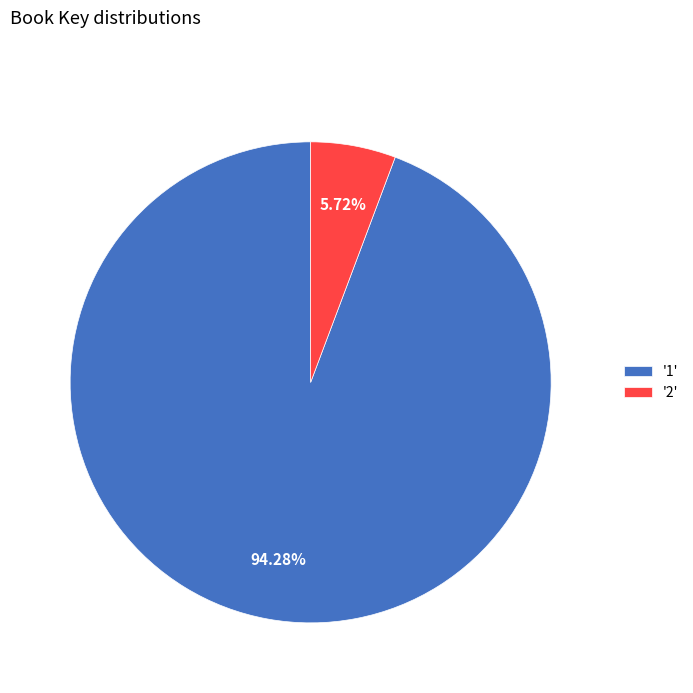

Which category accounts for the majority?

'1'